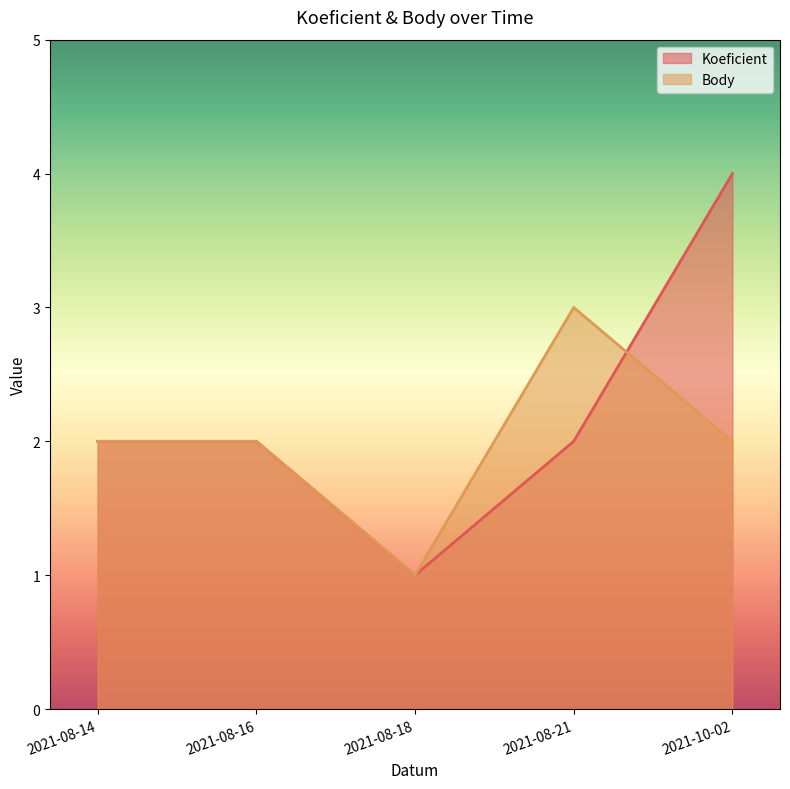

What is the value of the Koeficient point at the 2nd from the left?

2